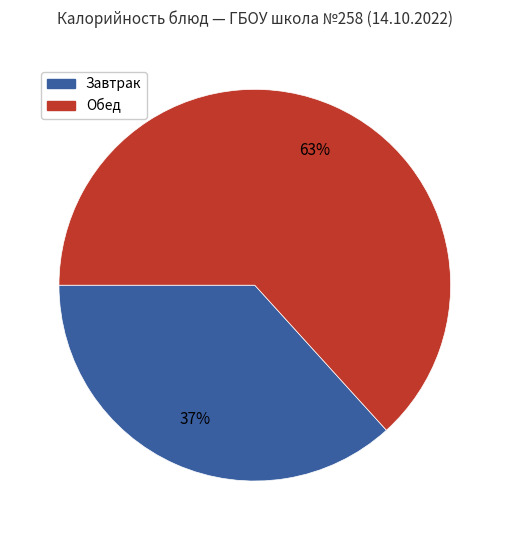

Is there a majority slice in this chart?

Yes